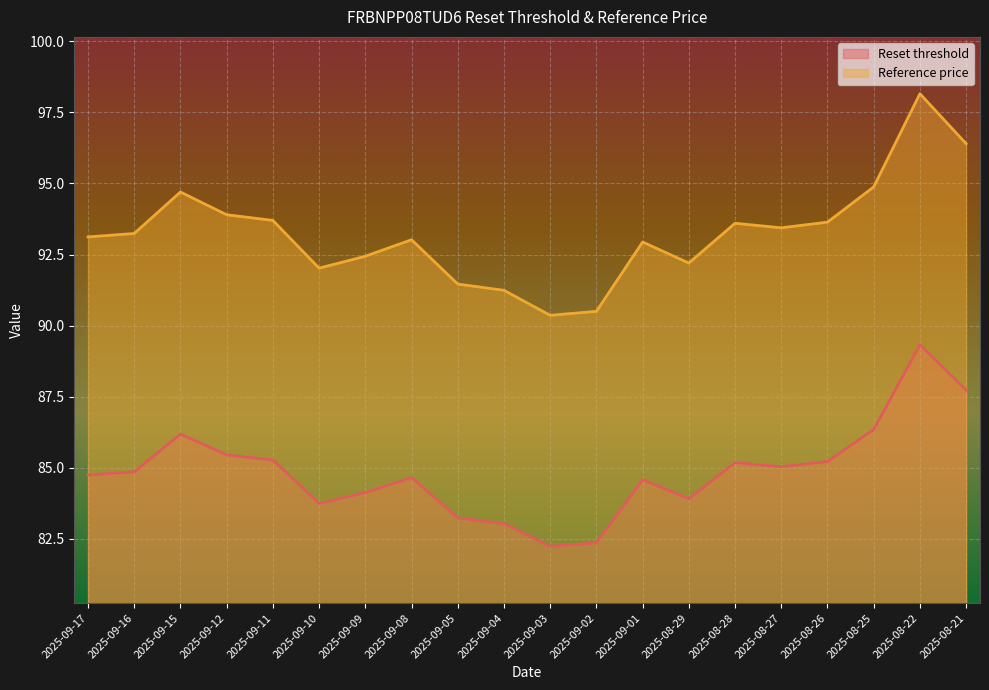

How many interior local peaks does the Reference price series have?

5